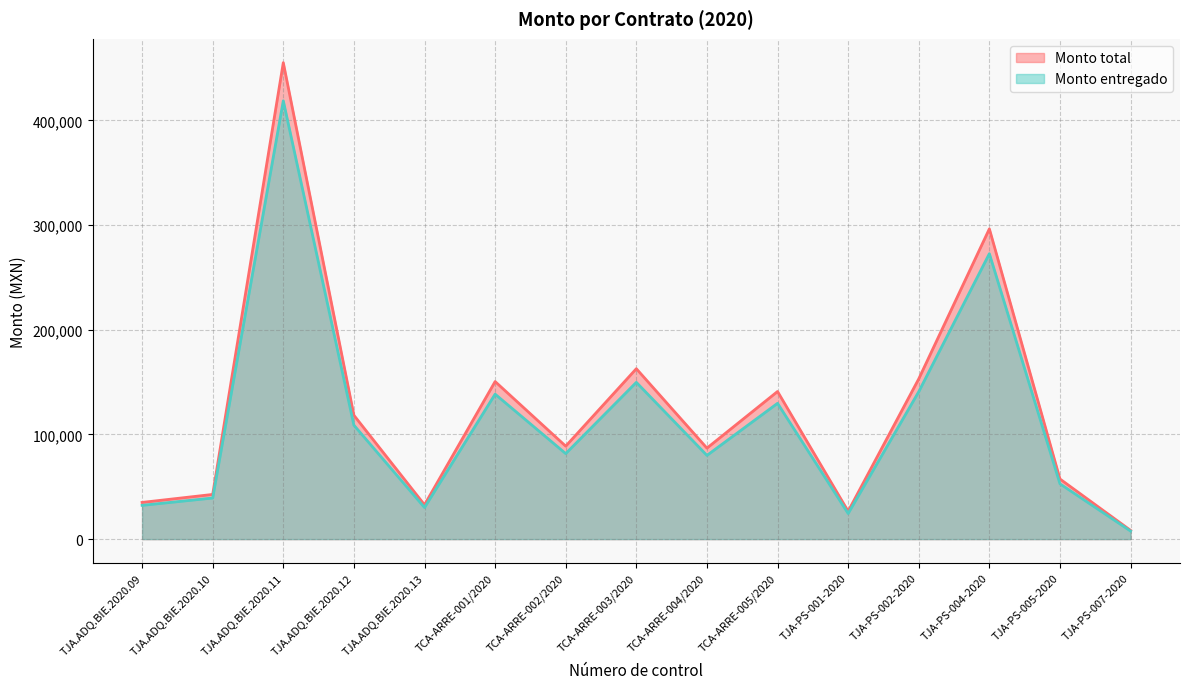

What is the difference between the second highest and minimum values in the Monto entregado series?

265051.5